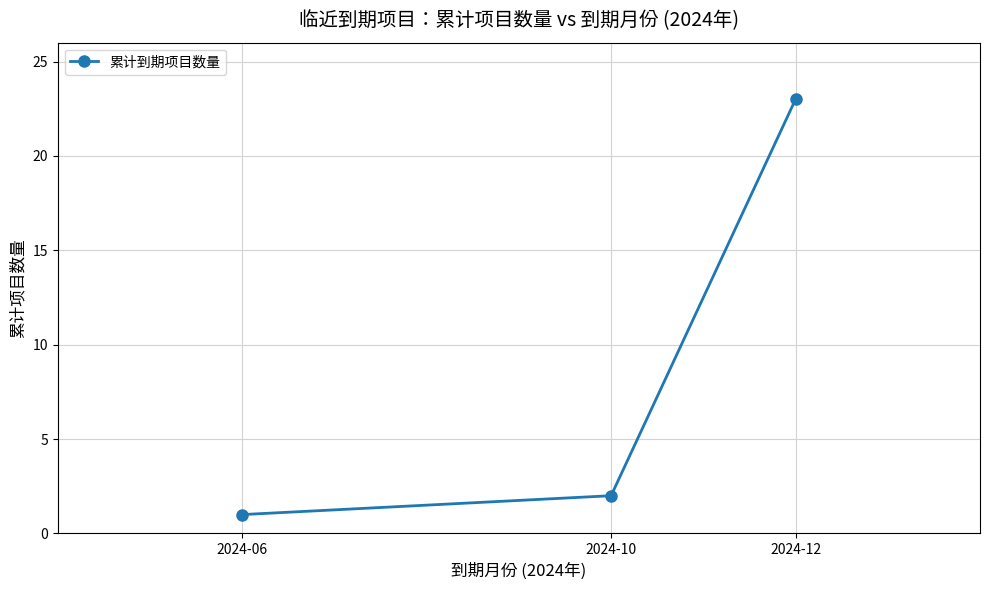

What is the value of the 3rd point from the left?

23